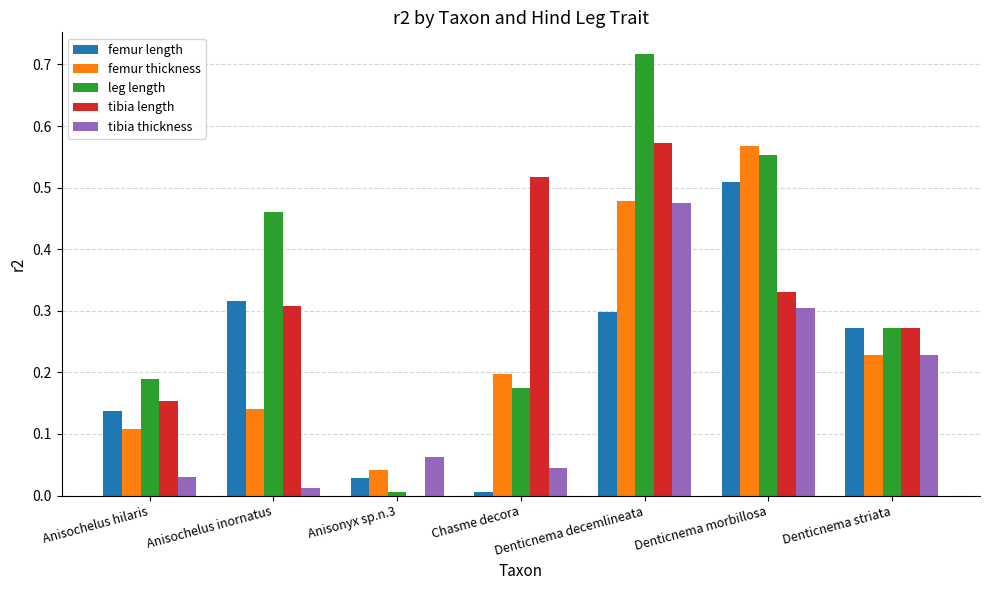

At which category is the sum across all series the highest?

Denticnema decemlineata